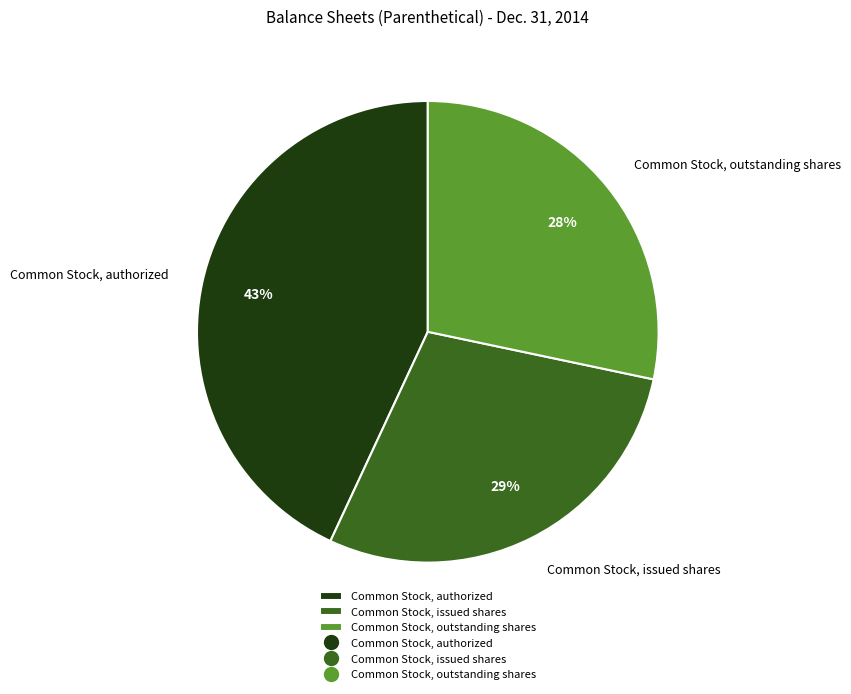

Which has a higher value, Common Stock, authorized or Common Stock, outstanding shares?

Common Stock, authorized